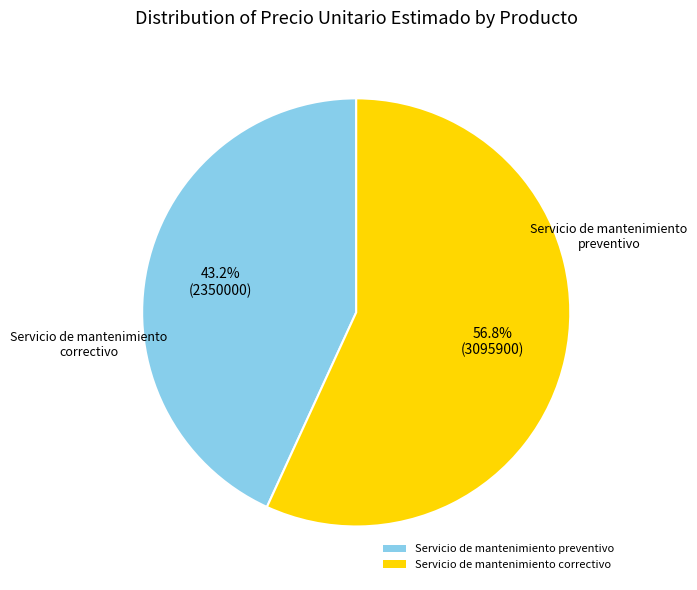

To the nearest percent, what portion does Servicio de mantenimiento preventivo represent?

43%